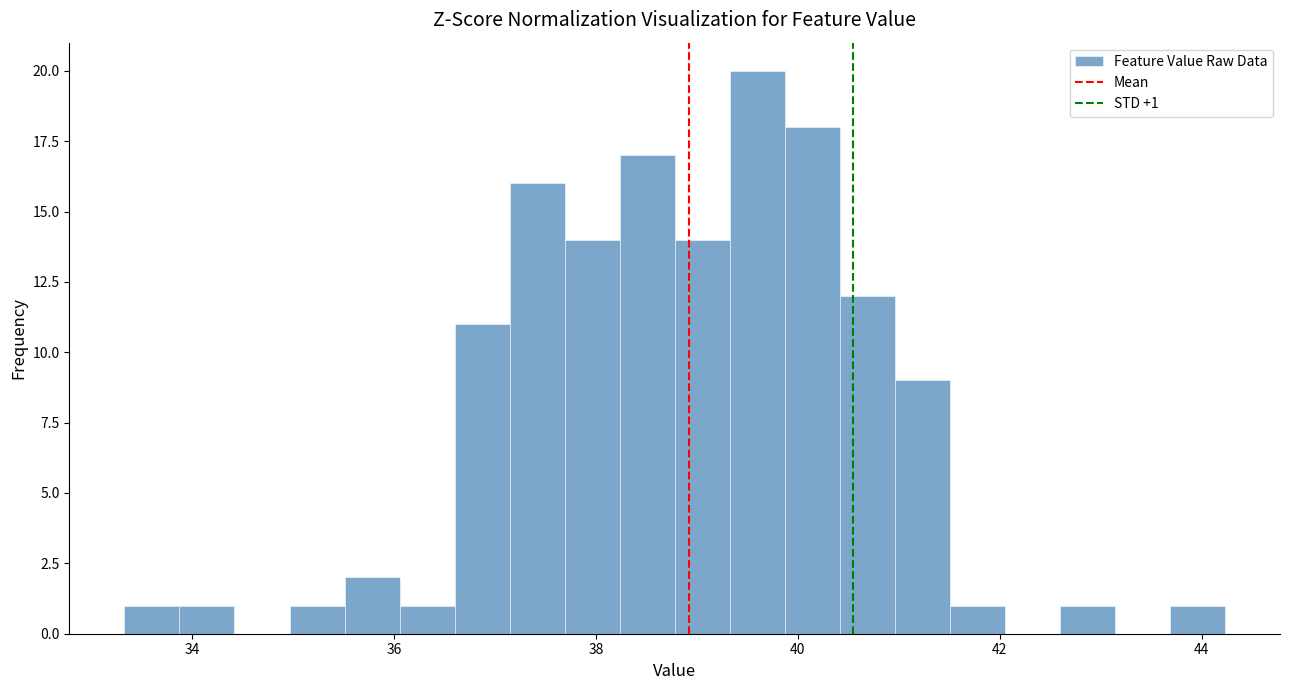

Around what value on the x-axis is the tallest bar? Give the approximate position of its centre, as read against the axis.

39.6